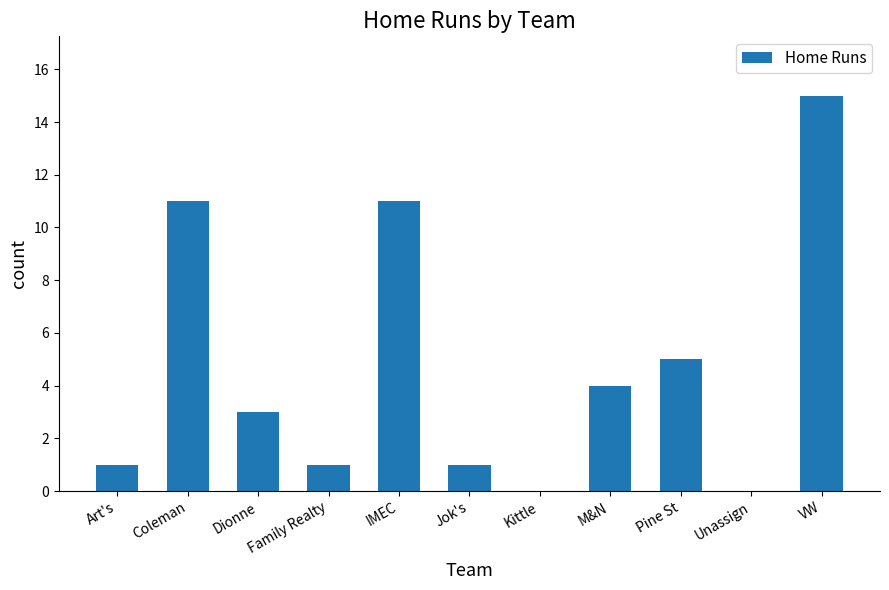

Which has a higher value, Unassign or Art's?

Art's